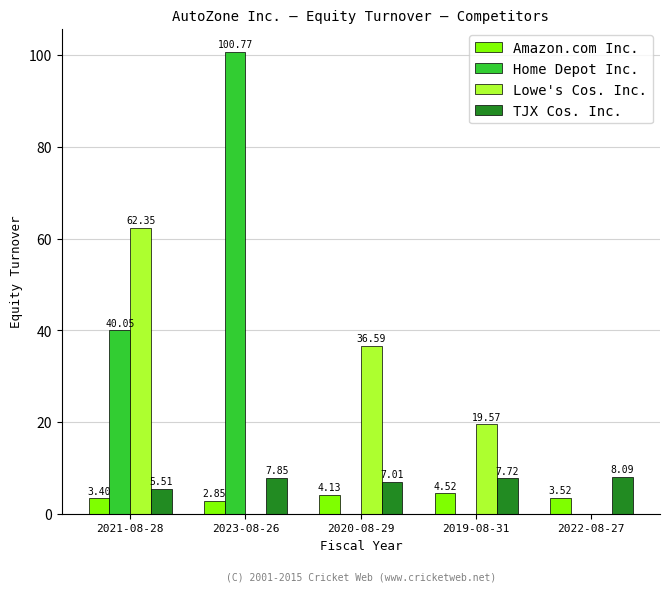

Between 2020-08-29 and 2019-08-31, which series saw the biggest shift?

Lowe's Cos. Inc.